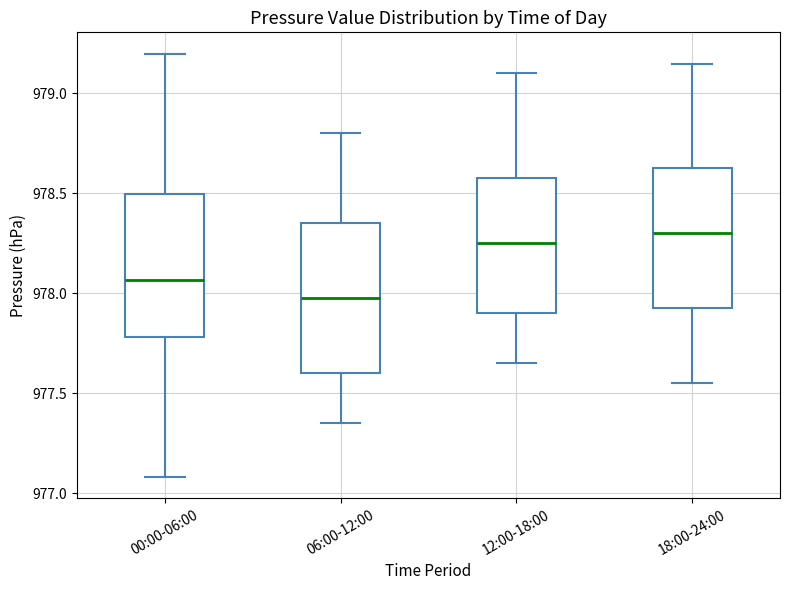

Reading left to right, transcribe this box plot: for each box, give where its median line is, the range the box spans, and where its two whiskers end, as read against the y-axis. The values are not printed on the chart, so give them approximately, as read against the axis.

00:00-06:00: median 978.05, box 977.80 to 978.50, whiskers 977.10 to 979.20
06:00-12:00: median 978.00, box 977.60 to 978.35, whiskers 977.35 to 978.80
12:00-18:00: median 978.25, box 977.90 to 978.60, whiskers 977.65 to 979.10
18:00-24:00: median 978.30, box 977.95 to 978.65, whiskers 977.55 to 979.15